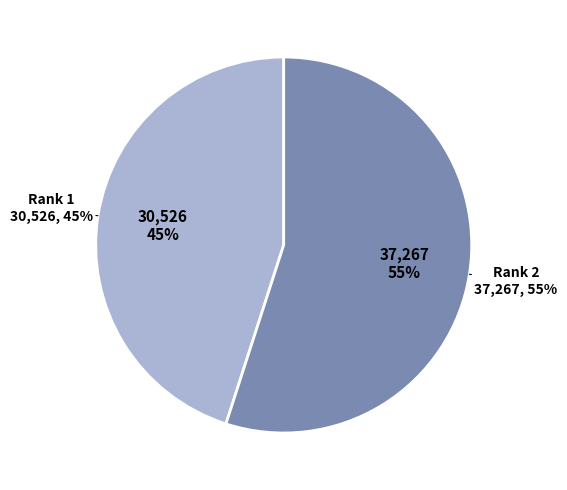

Which slice is the largest?

Rank 2